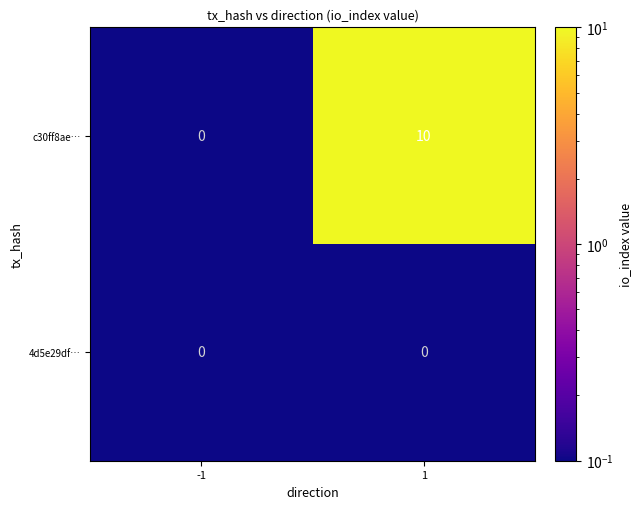

Reading left to right, extract all data points from this chart.

c30ff8ae…: 0	10
4d5e29df…: 0	0